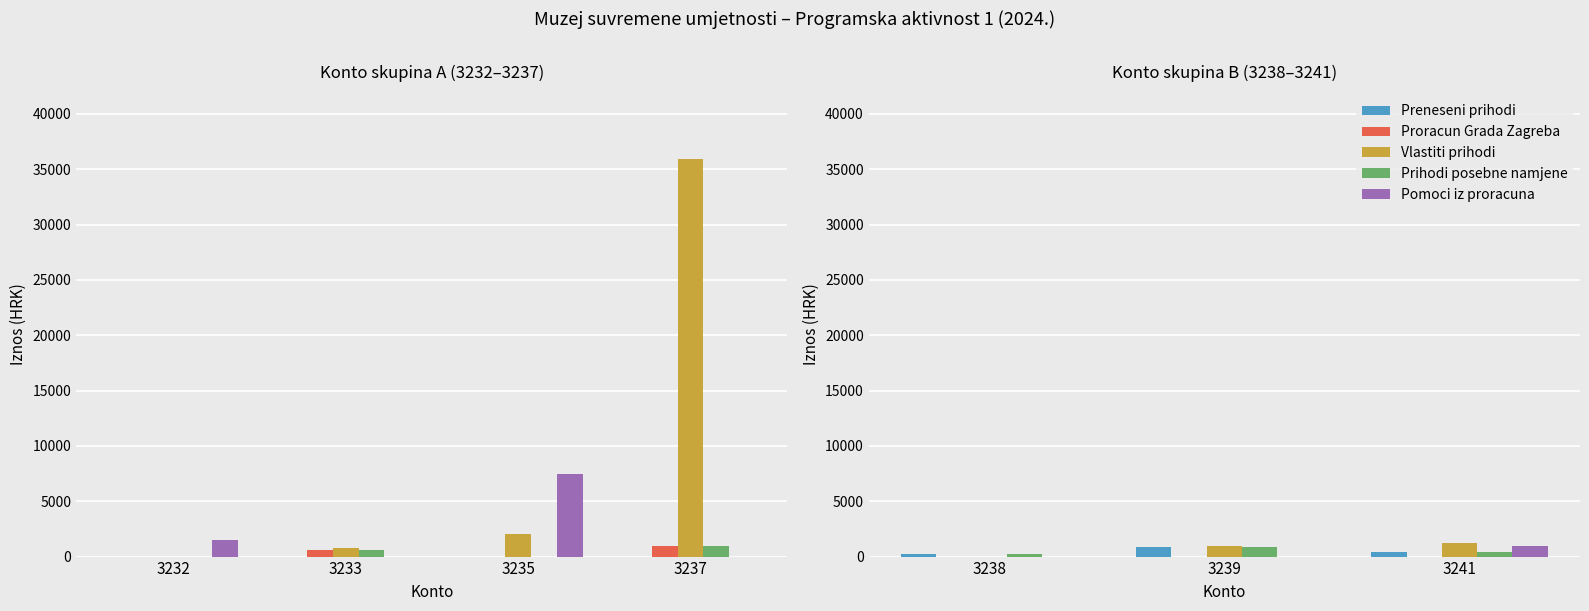

Where is Proracun Grada Zagreba nearest to the value 0?

3238